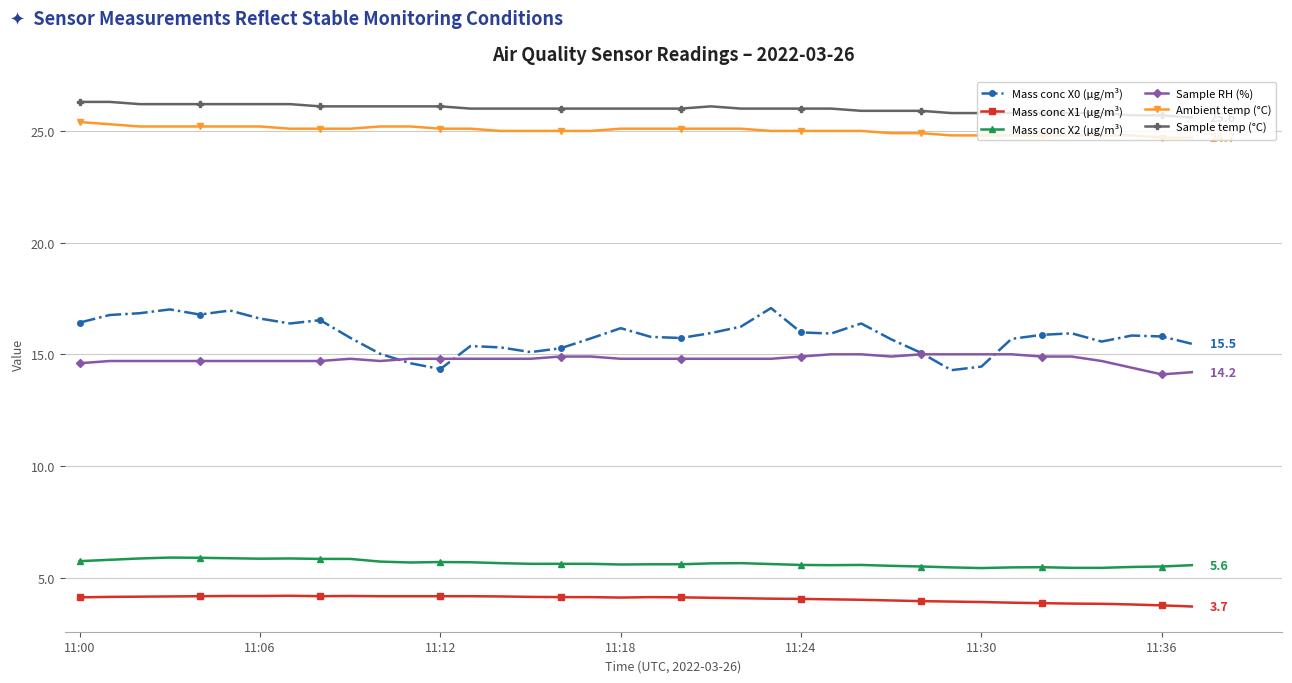

At how many categories does at least one series exceed 8?

38